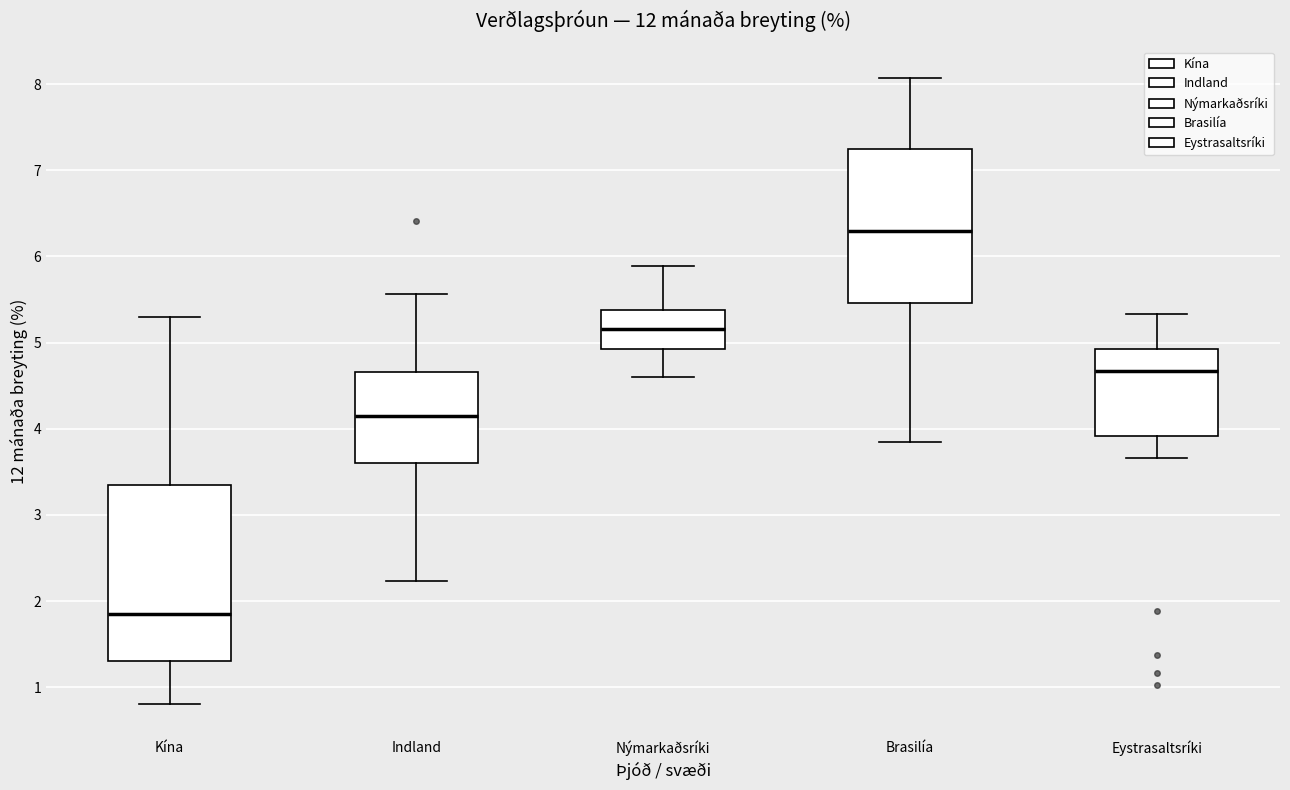

Which box is the tallest, from its lower edge to its upper edge?

Kína